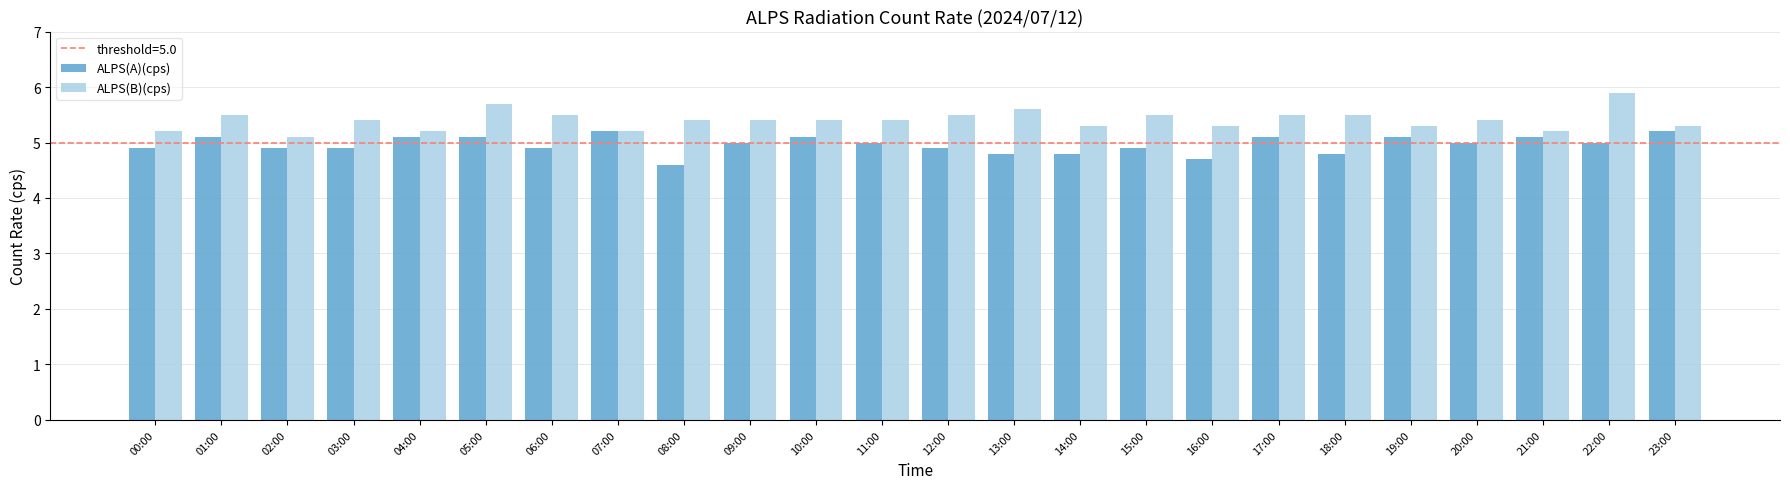

What is the difference between the maximum and second lowest values in the ALPS(B)(cps) series?

0.7